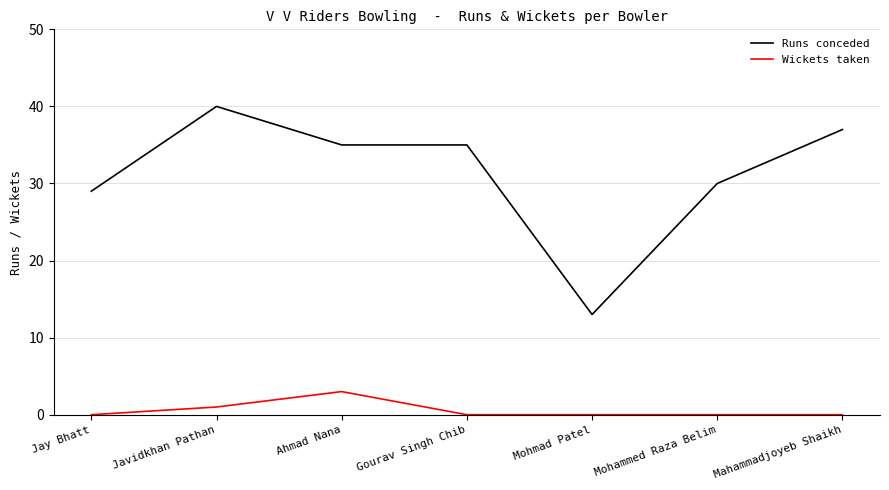

At Mohammed Raza Belim, list the series in order from smallest to largest.

Wickets taken, Runs conceded